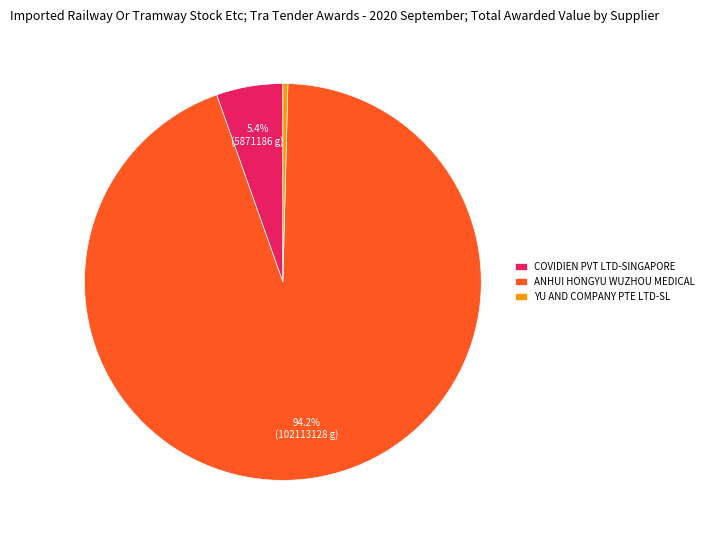

What portion of the pie excludes ANHUI HONGYU WUZHOU MEDICAL?

5.8%